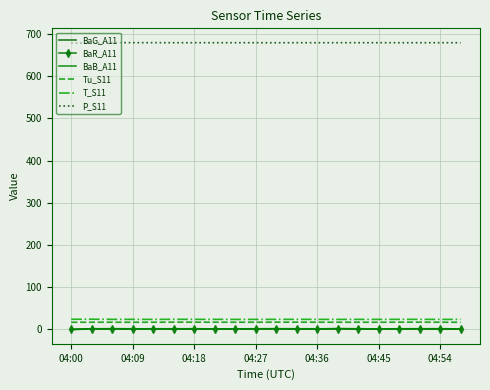

At which category is the sum across all series the highest?

13